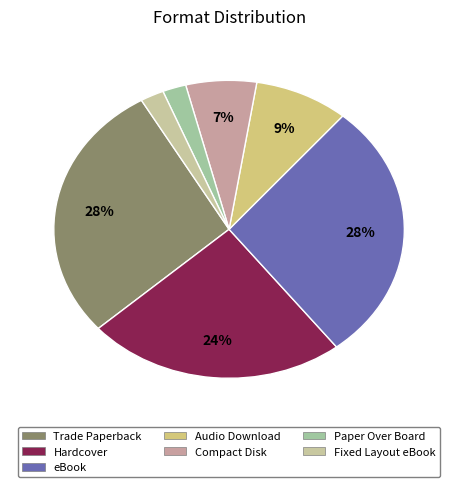

How many segments does this pie chart have?

7